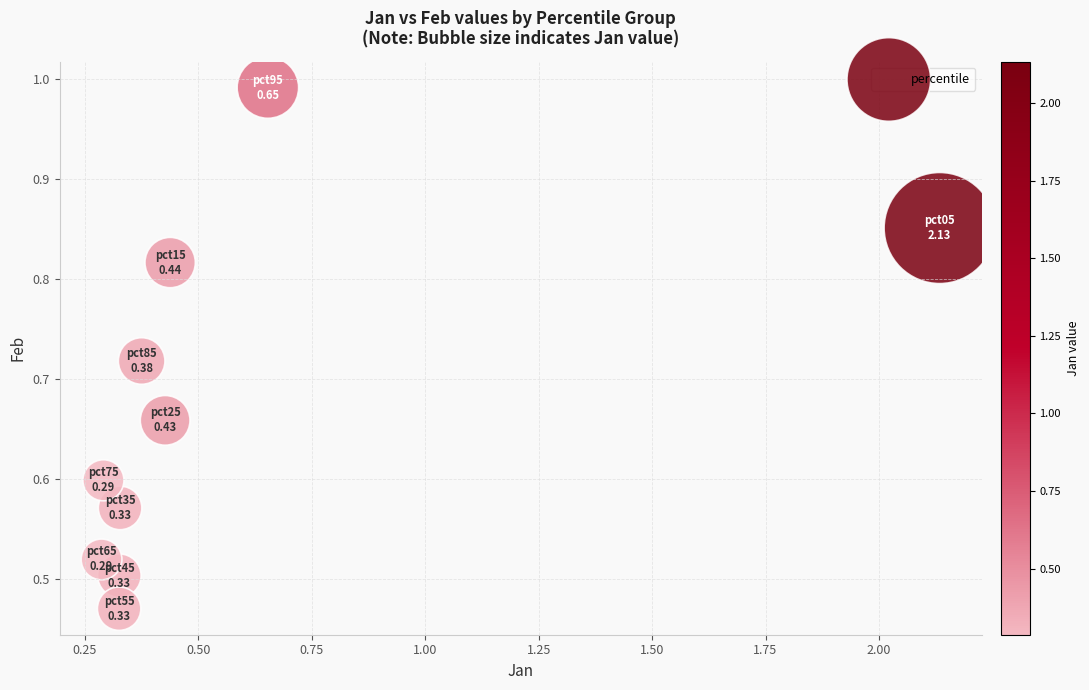

What is the range of X values (max minus min)?

1.8